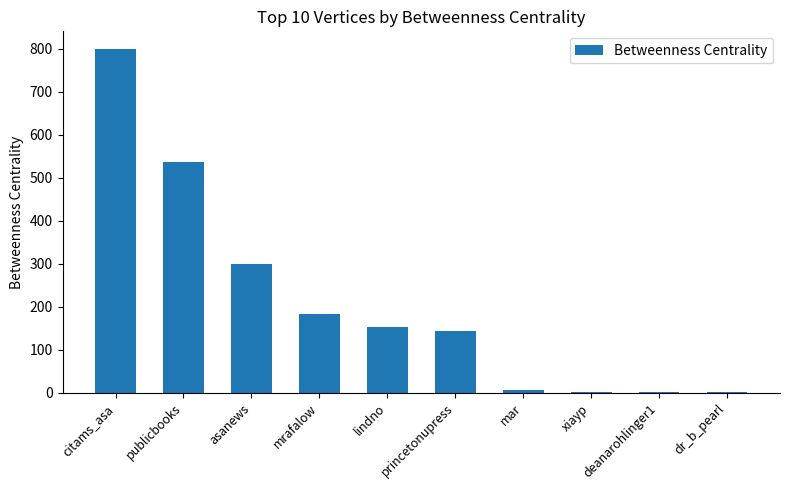

What is the approximate value at citams_asa?

800.5